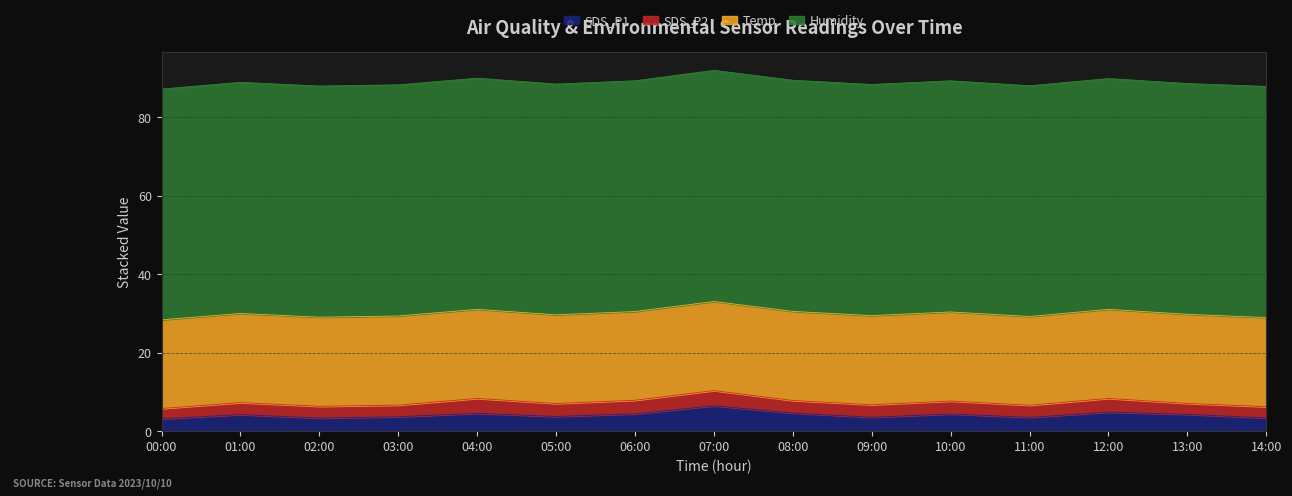

What are all the series names shown in the legend?

SDS_P1, SDS_P2, Temp, Humidity